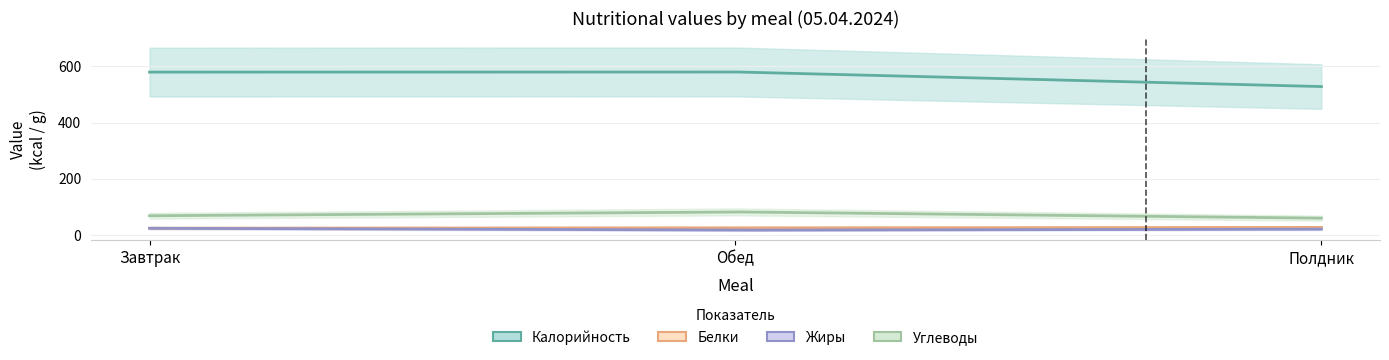

Where does the Углеводы series first go above 68?

Завтрак